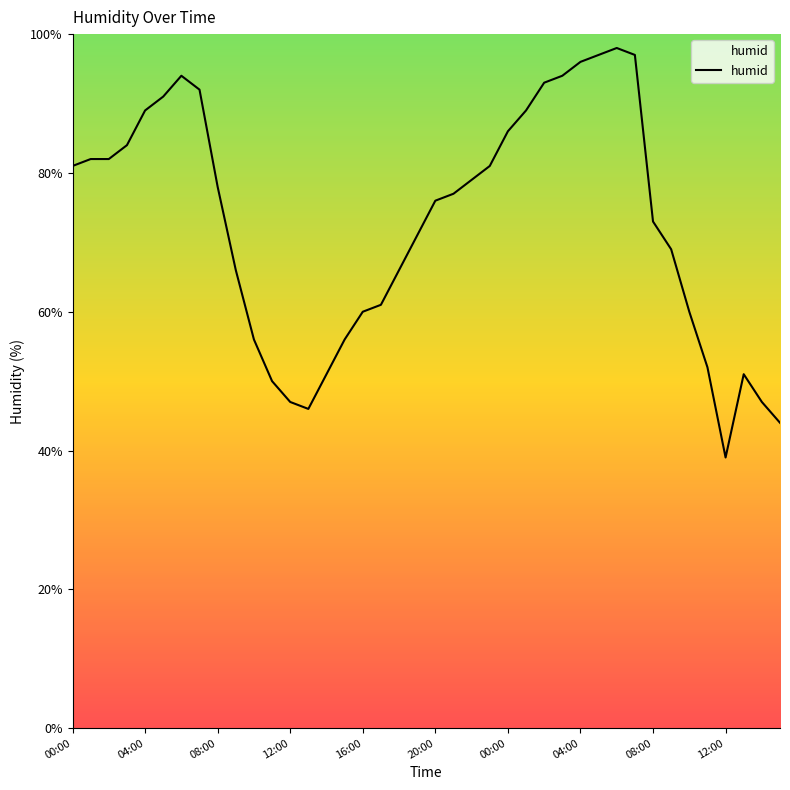

What is the sum of all values?

2901